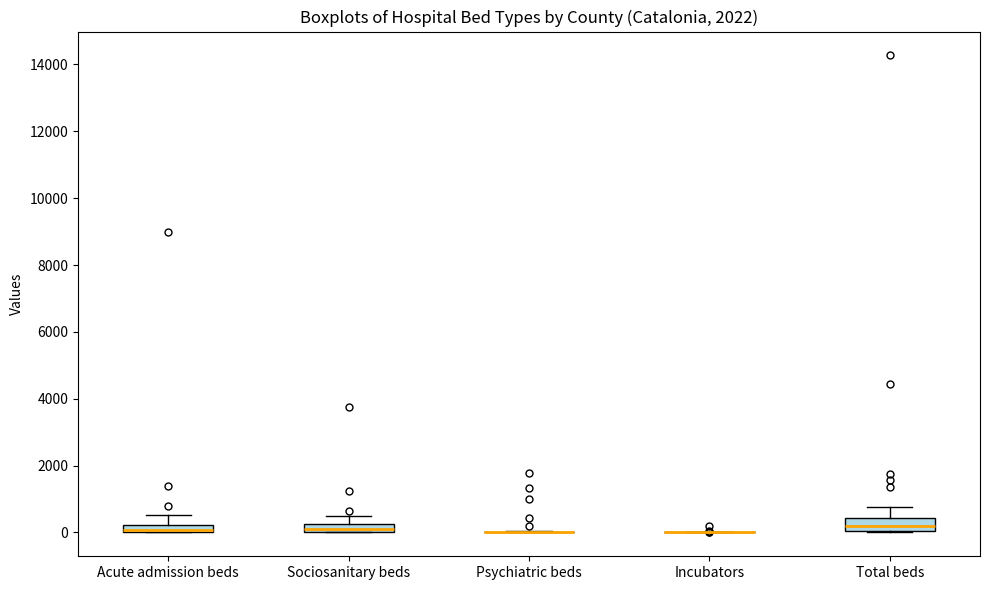

Where is the lower edge of the box for Acute admission beds on the y-axis? The values are not printed on the chart, so give them approximately, as read against the axis.

0